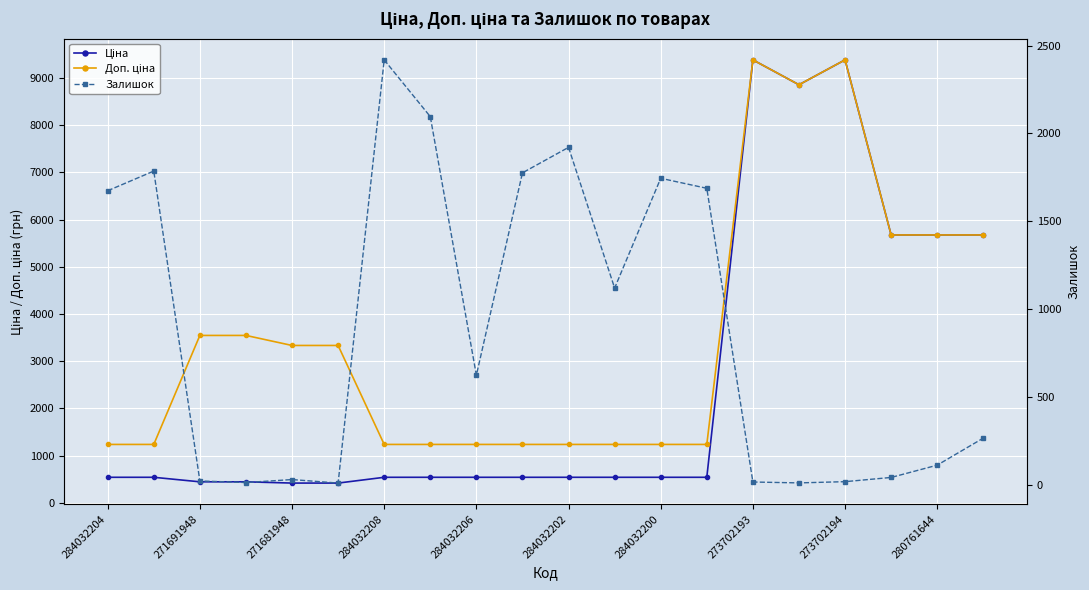

What is the minimum value shown in the chart?

10.0